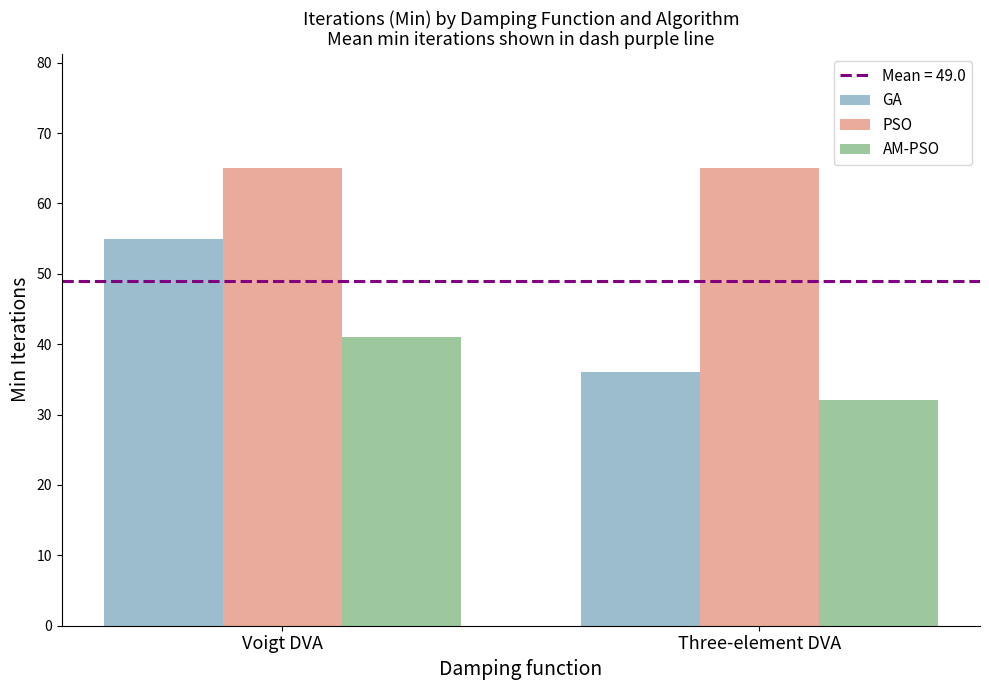

Which series has the widest spread of values?

GA